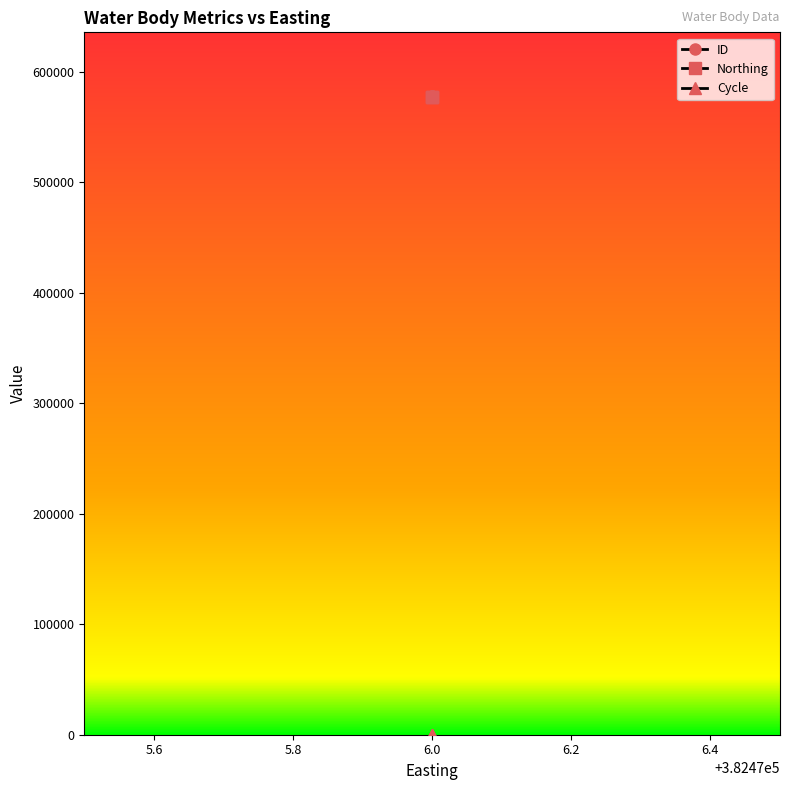

What is the spread (max minus min) of values at 6.0?

577686